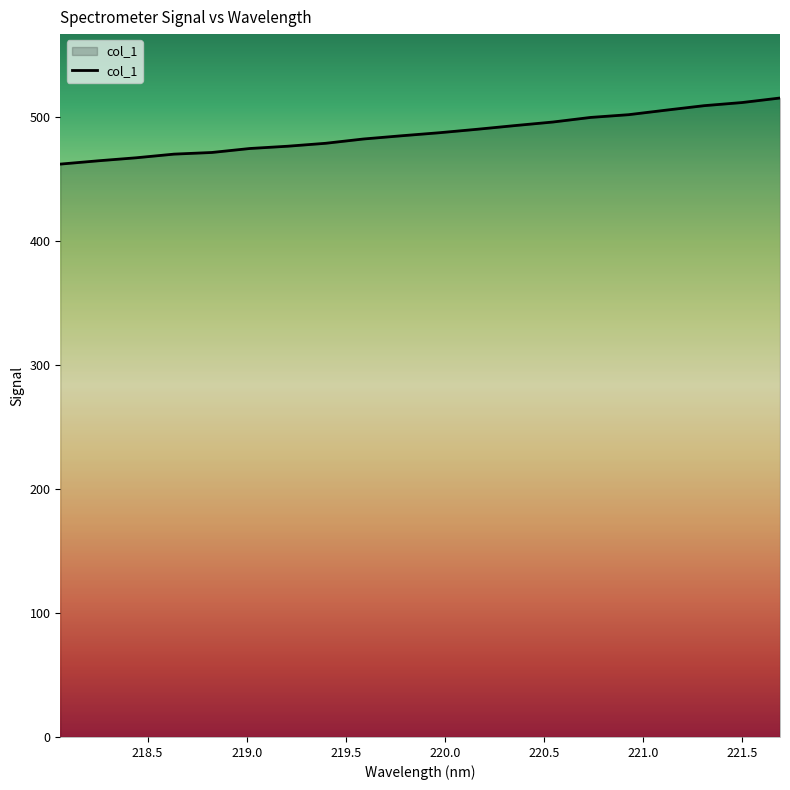

What is the smallest value displayed?

462.0